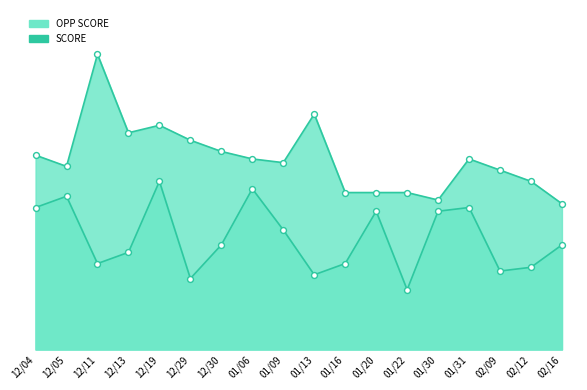

Which series contains the highest Y value?

OPP SCORE